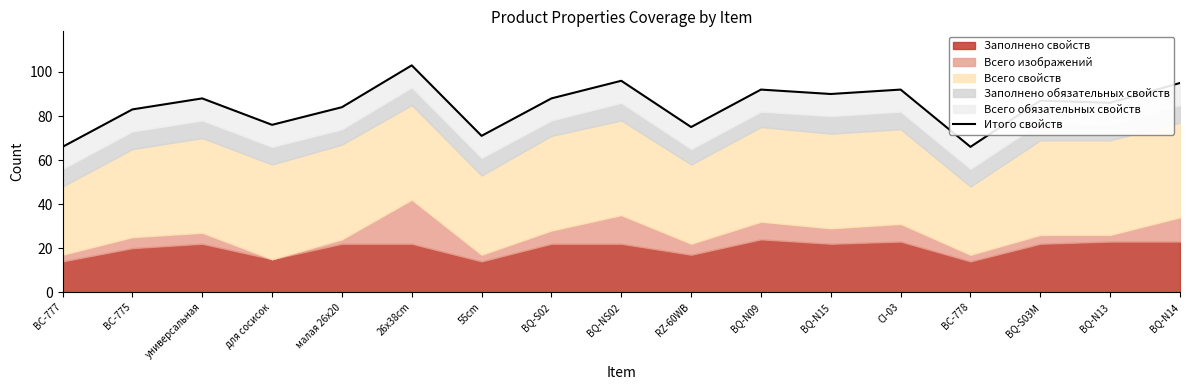

List the labels in order of value, smallest first.

BC-777, BC-778, 55cm, RZ-60WB, для сосисок, BC-775, малая 26х20, BQ-N13, BQ-S03M, универсальная, BQ-S02, BQ-N15, BQ-N09, CI-03, BQ-N14, BQ-NS02, 26x38cm